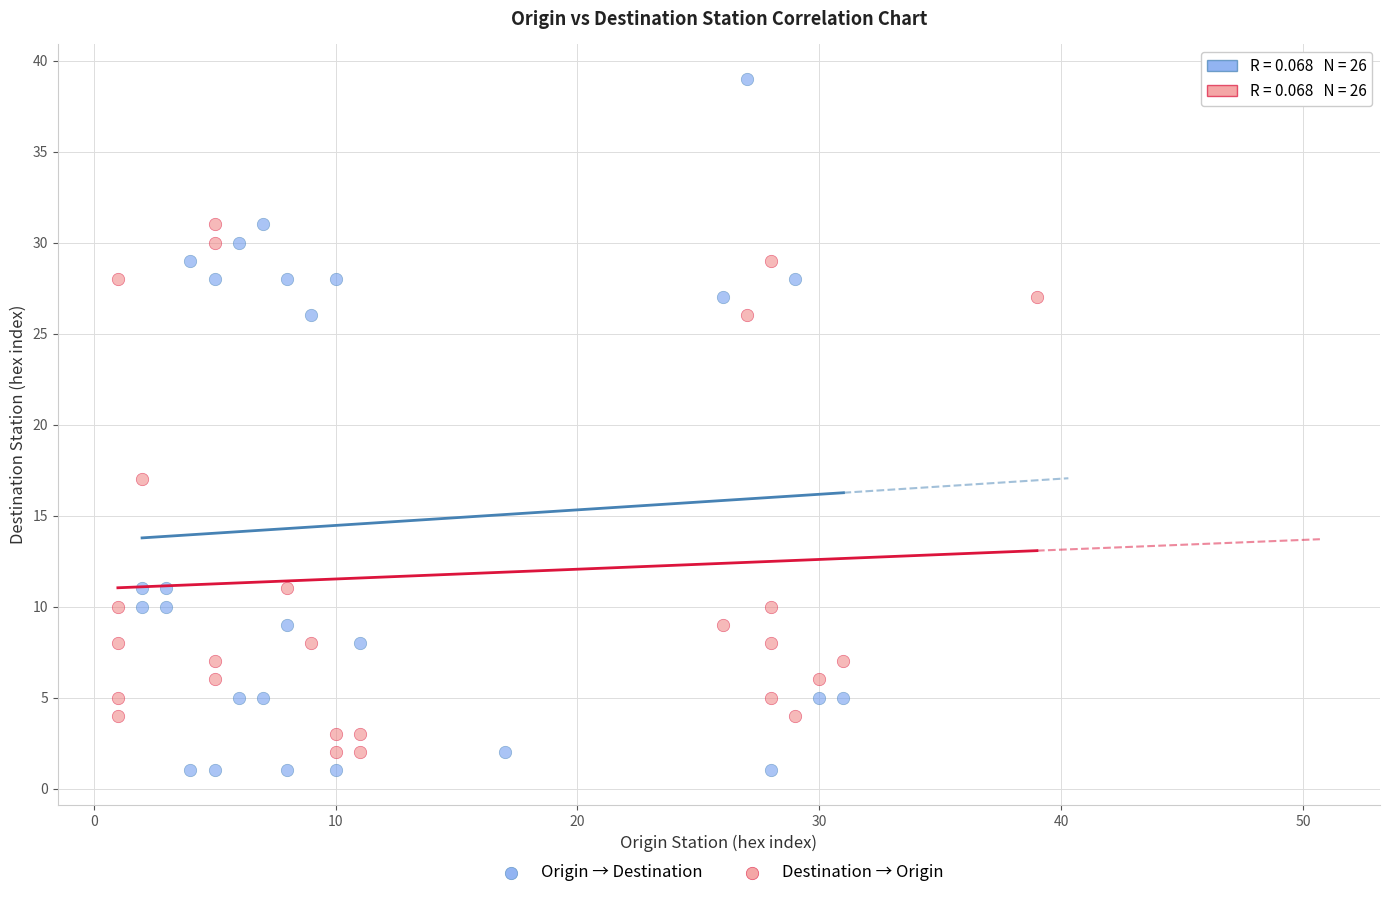

Which series contains the highest Y value?

Origin → Destination